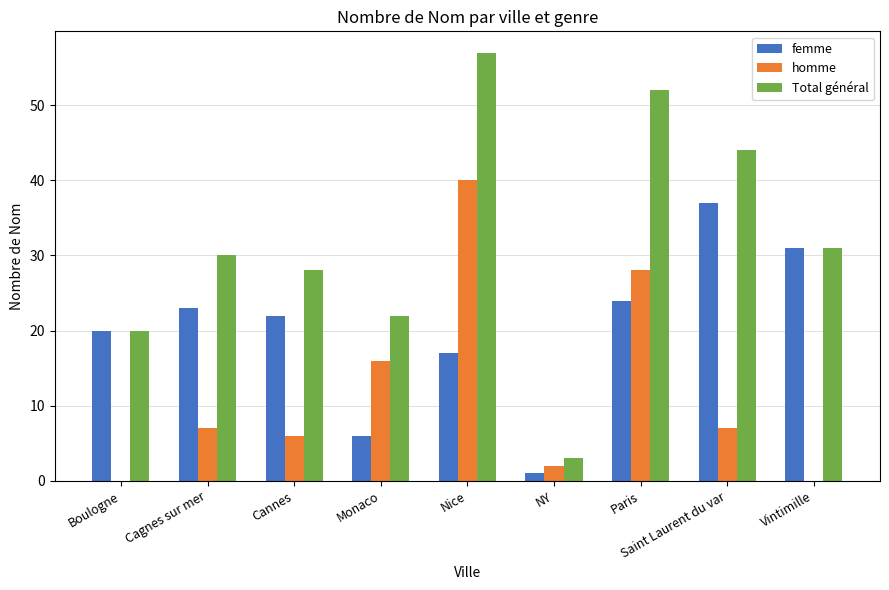

What value does the homme series have at Paris?

28